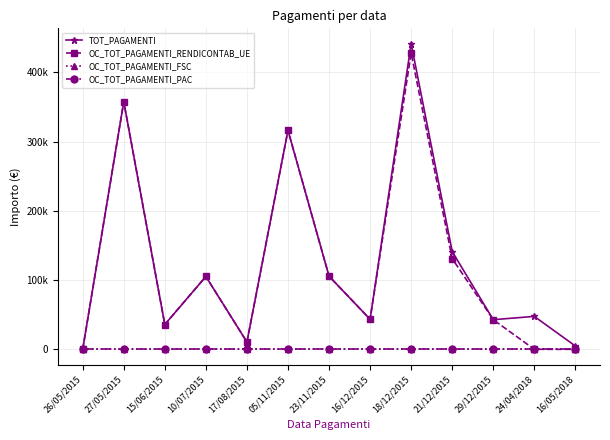

List the labels in order of OC_TOT_PAGAMENTI_PAC value, smallest first.

26/05/2015, 27/05/2015, 15/06/2015, 10/07/2015, 17/08/2015, 05/11/2015, 23/11/2015, 16/12/2015, 18/12/2015, 21/12/2015, 29/12/2015, 24/04/2018, 16/05/2018